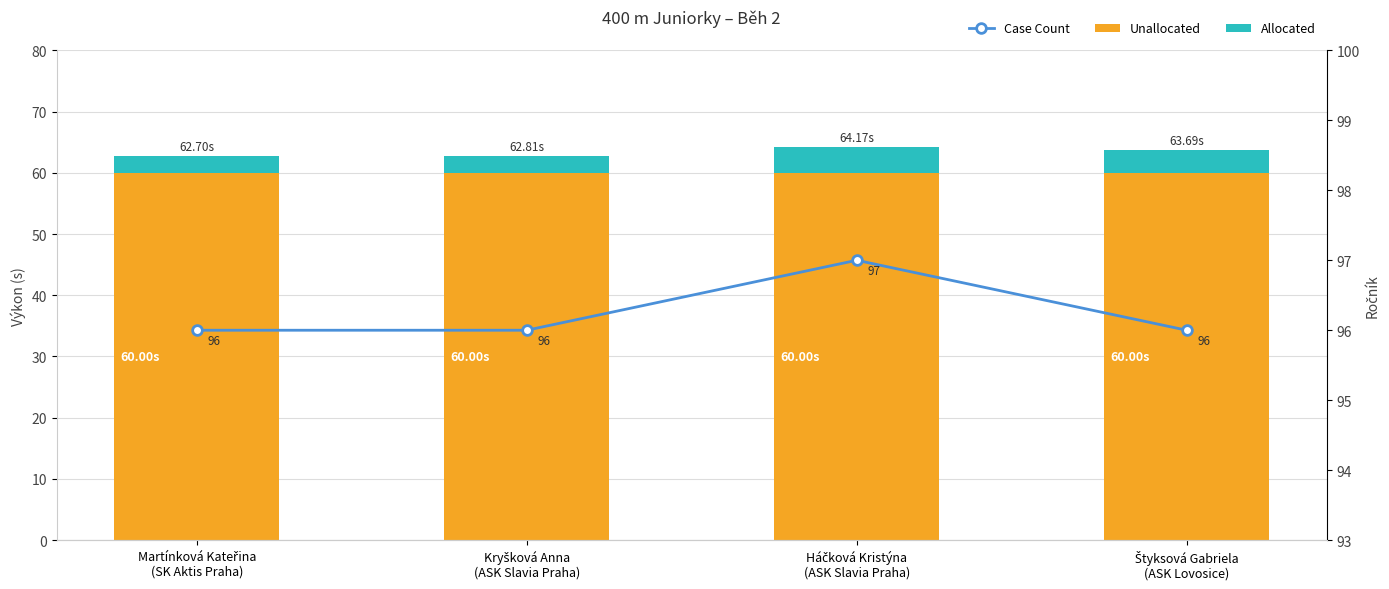

What is the total value across all series at Kryšková Anna
(ASK Slavia Praha)?

158.8